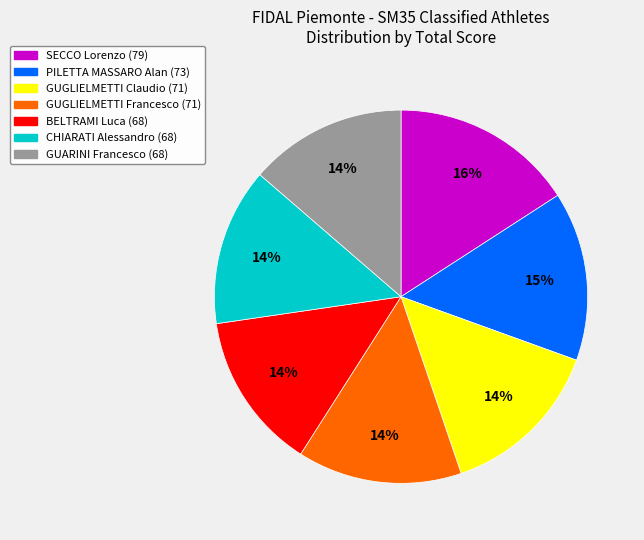

To the nearest percent, what is the difference between the largest and smallest slice percentages?

2%